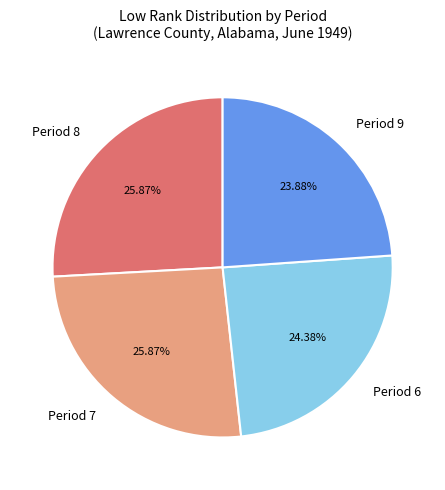

What percentage is the Period 7 slice, to the nearest percent?

26%